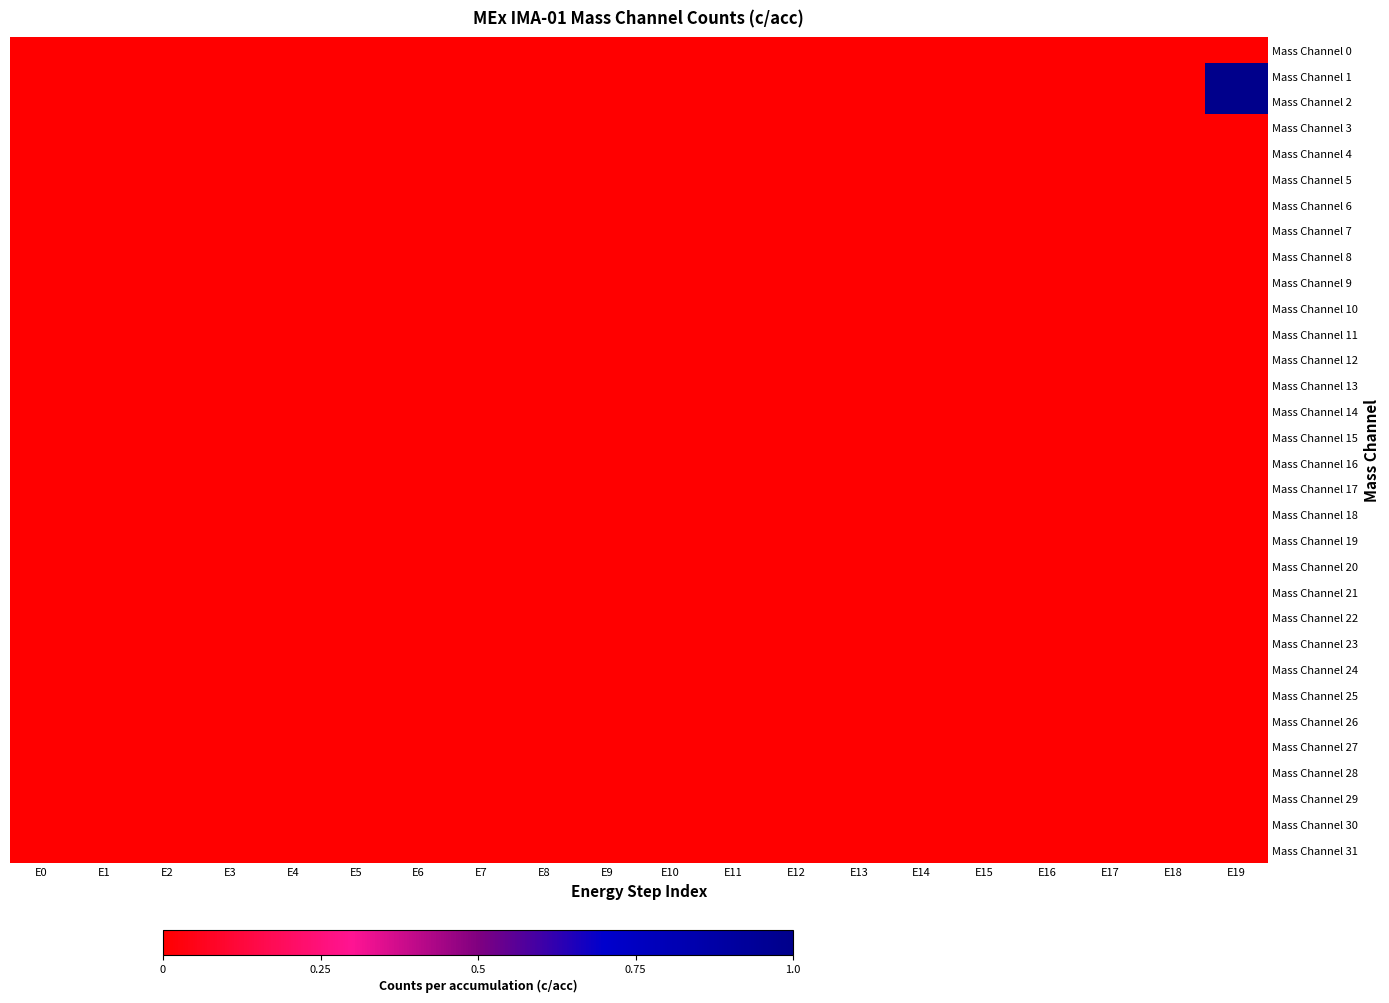

At E7, list the series in order from largest to smallest.

Mass Channel 0, Mass Channel 1, Mass Channel 2, Mass Channel 3, Mass Channel 4, Mass Channel 5, Mass Channel 6, Mass Channel 7, Mass Channel 8, Mass Channel 9, Mass Channel 10, Mass Channel 11, Mass Channel 12, Mass Channel 13, Mass Channel 14, Mass Channel 15, Mass Channel 16, Mass Channel 17, Mass Channel 18, Mass Channel 19, Mass Channel 20, Mass Channel 21, Mass Channel 22, Mass Channel 23, Mass Channel 24, Mass Channel 25, Mass Channel 26, Mass Channel 27, Mass Channel 28, Mass Channel 29, Mass Channel 30, Mass Channel 31